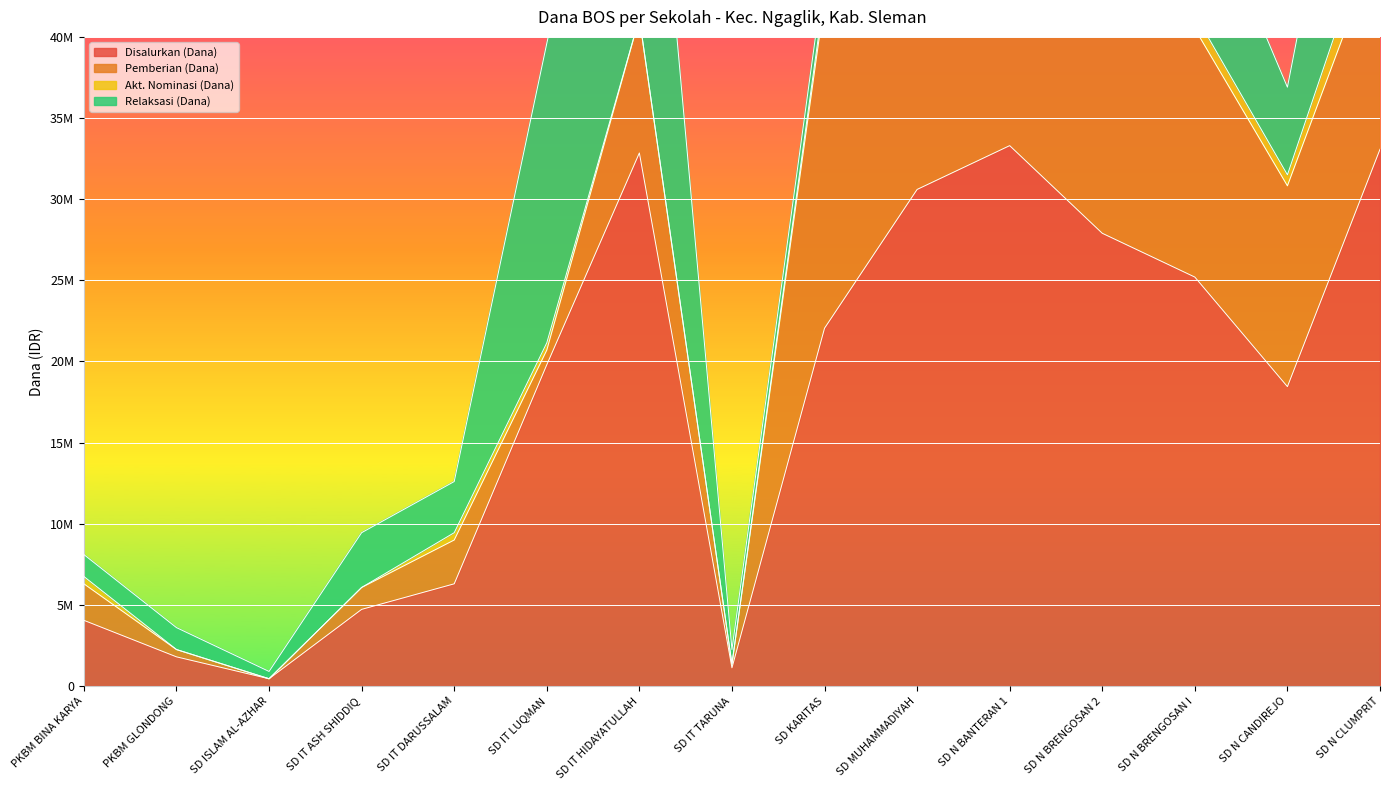

The Akt. Nominasi (Dana) series shows 270844 at SD N CANDIREJO. True or false?

False